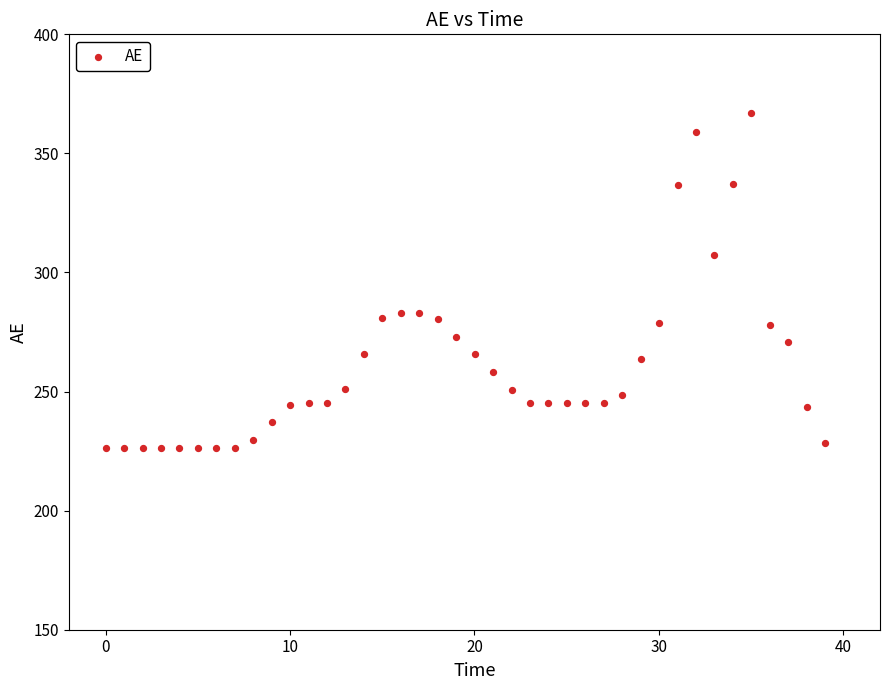

What is the range of X values (max minus min)?

39.0